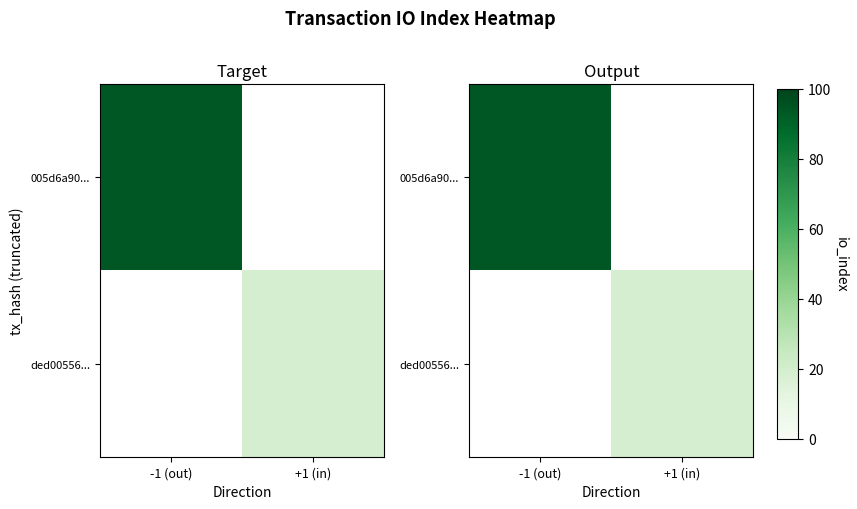

Rank the series at -1 (out) from highest to lowest value.

005d6a90..., ded00556...